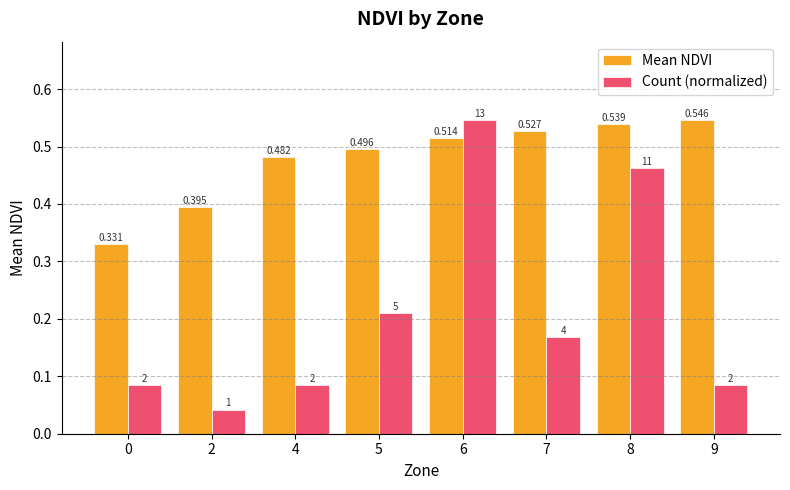

Which category has the lowest value in the Count (normalized) series?

2